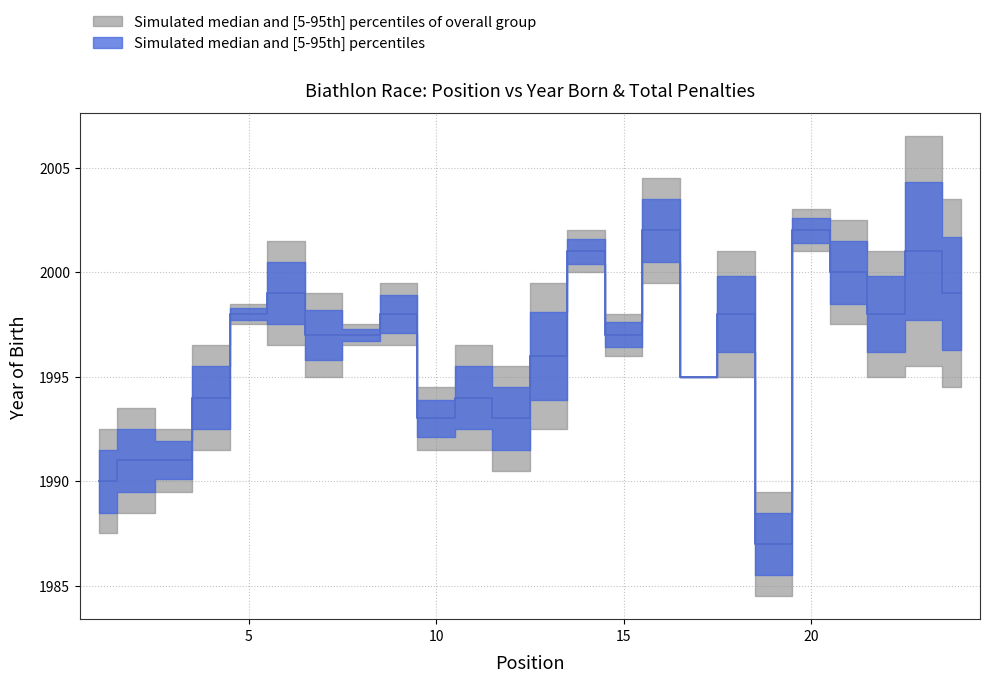

Which label corresponds to the largest value in the chart?

16